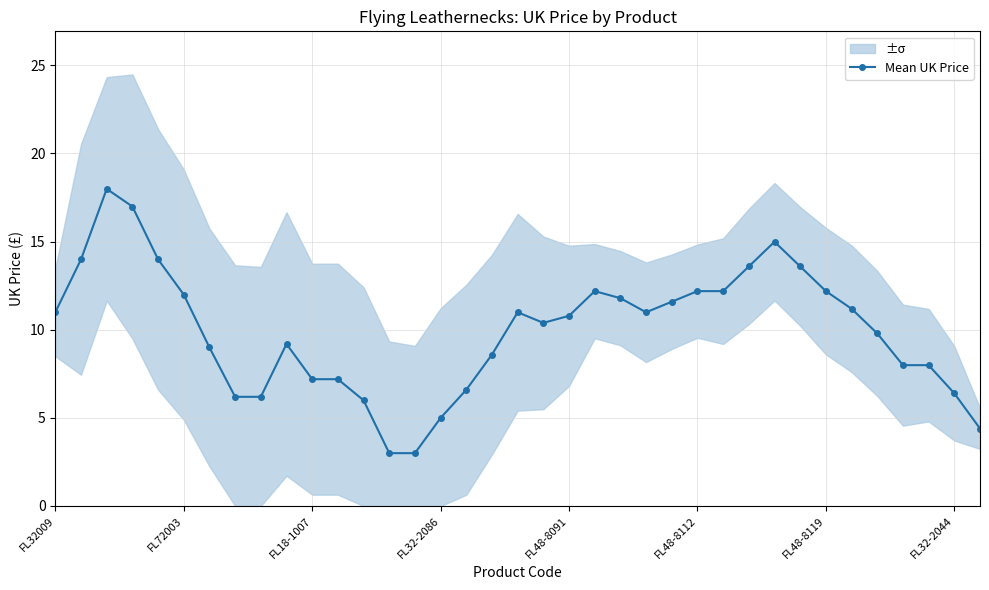

Is it true that Mean UK Price equals 12.2 at FL48-8119?

True